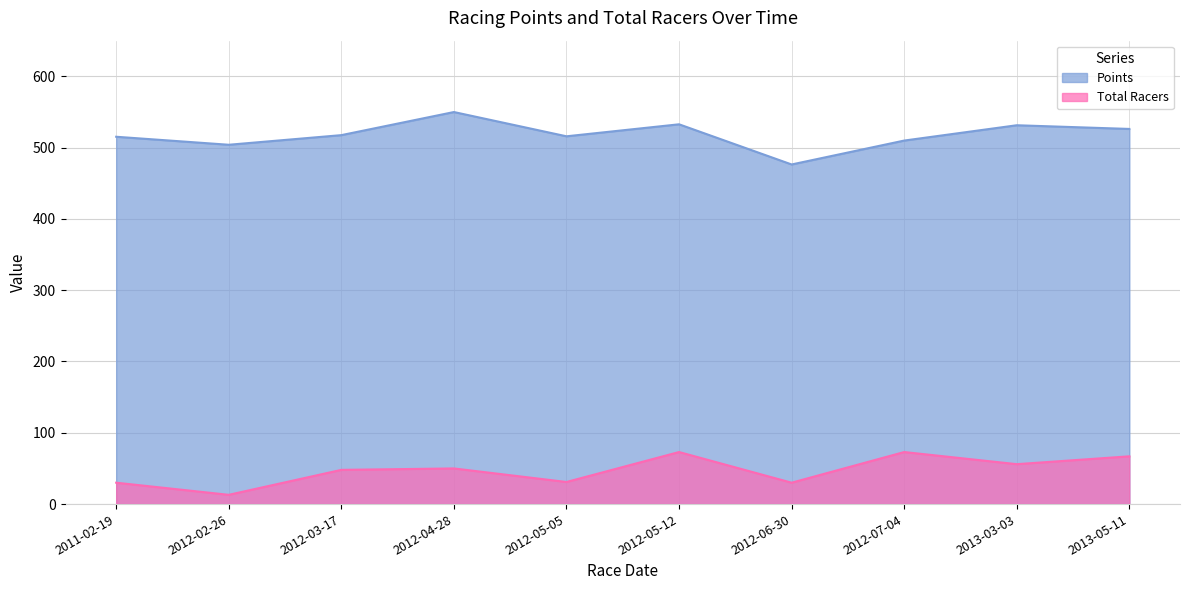

What is the label of the 5th point from the left?

2012-05-05